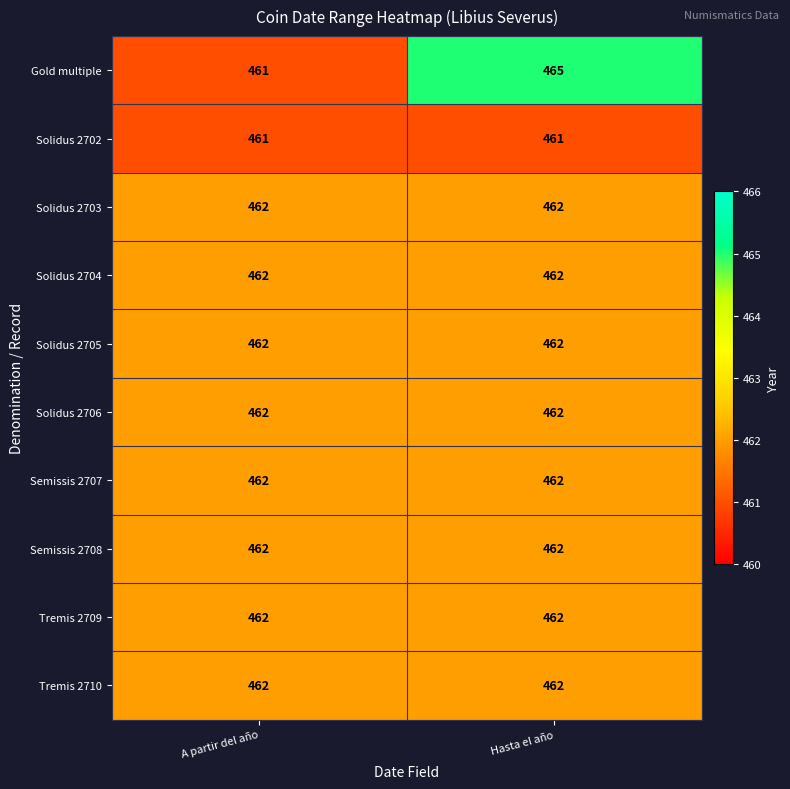

Between A partir del año and Hasta el año, which series saw the biggest shift?

Gold multiple